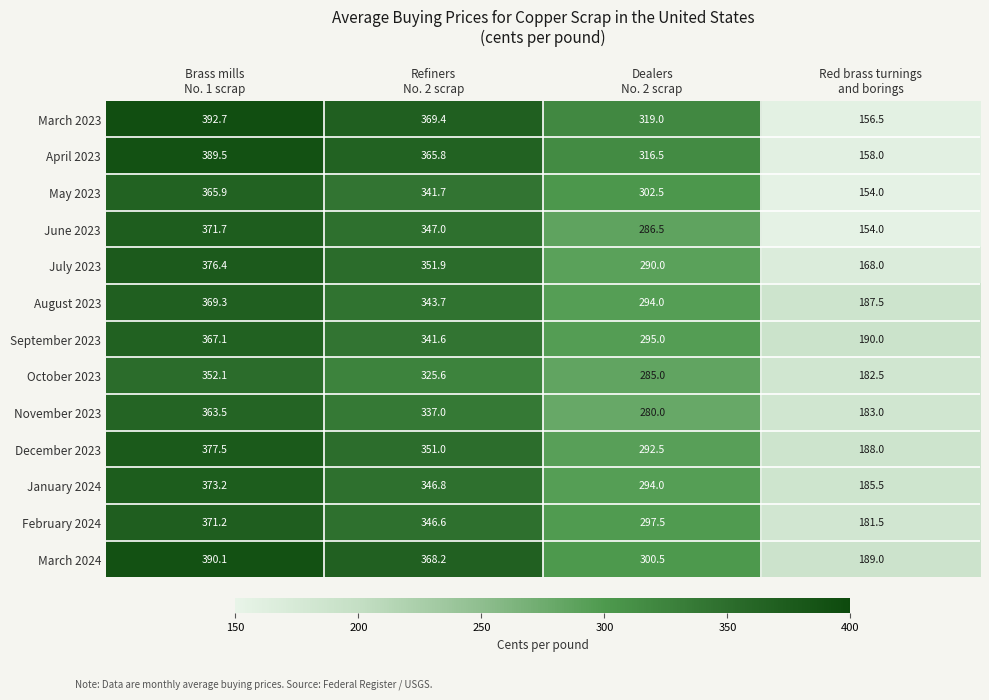

Which category has the highest value across all series?

Brass mills
No. 1 scrap